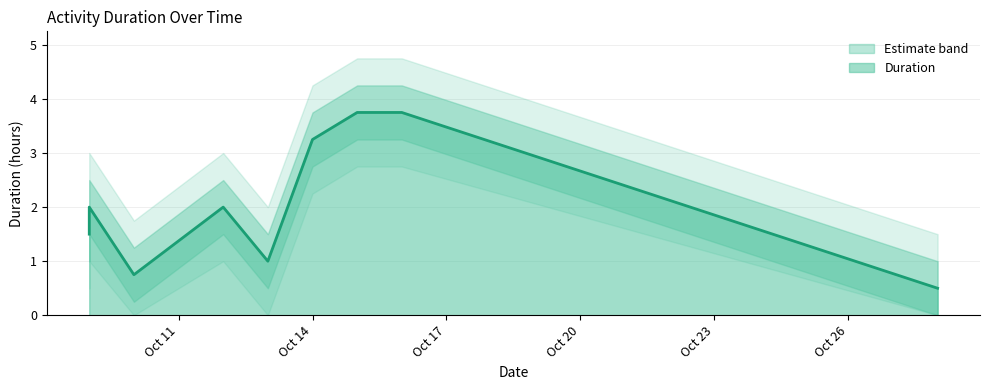

What is the average value?

2.1